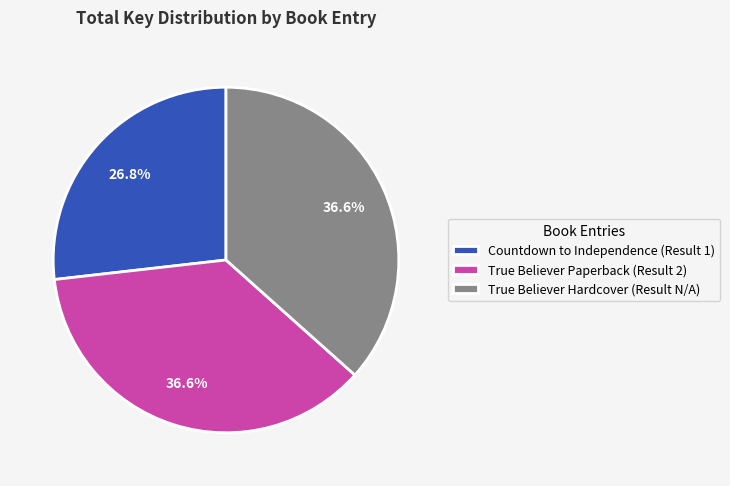

What percentage is the True Believer Paperback (Result 2) slice, to the nearest percent?

37%